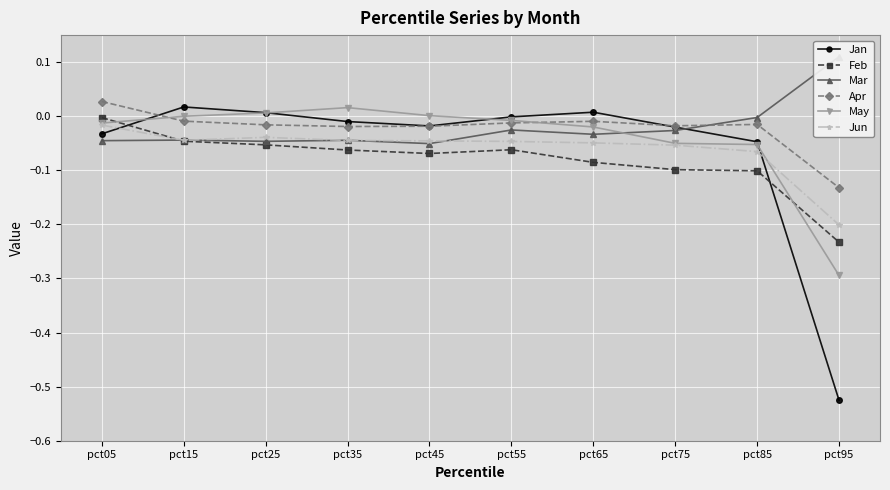

What is the average value of the Feb series?

-0.1